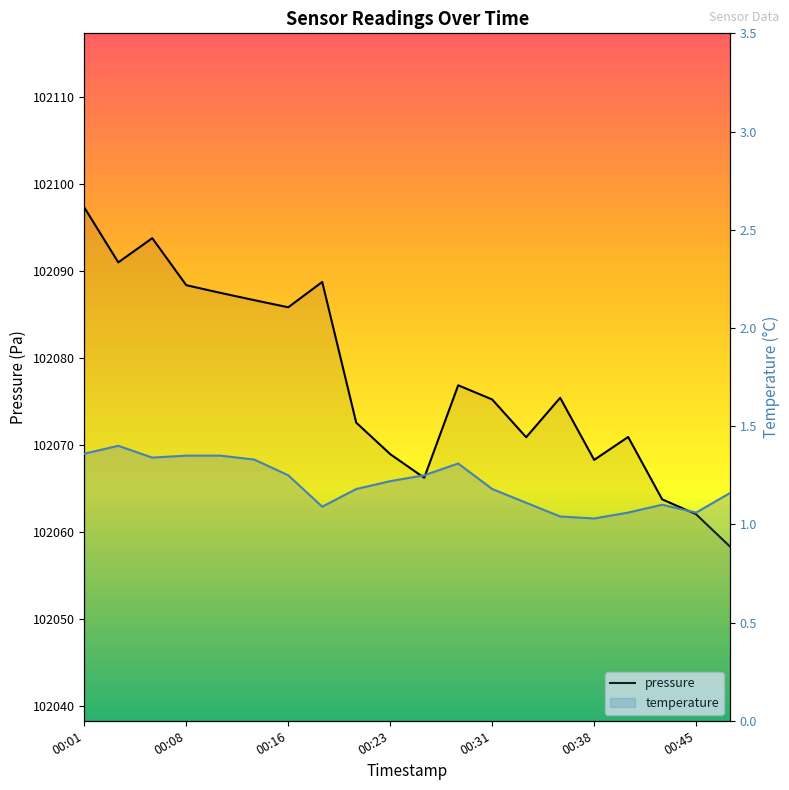

Which series has the widest spread of values?

pressure